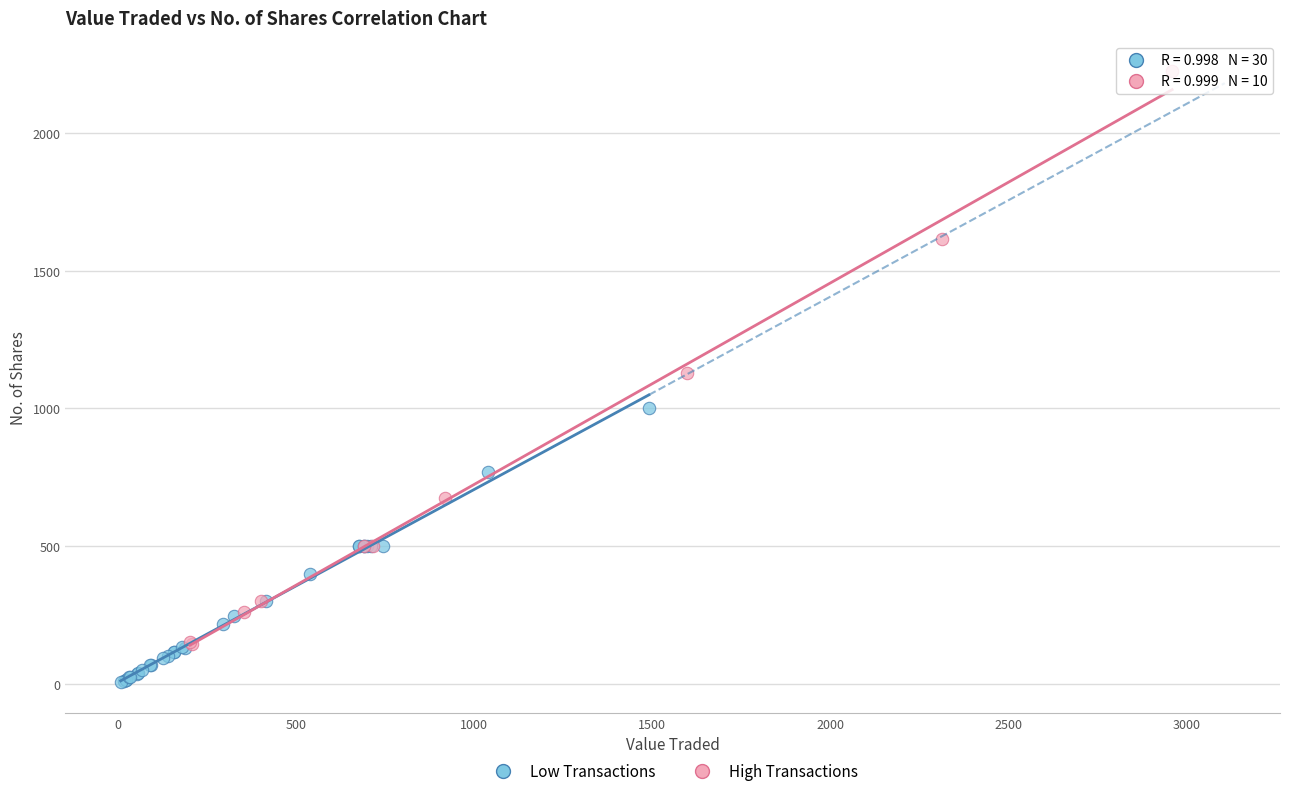

Which series reaches the maximum Y coordinate?

High Transactions